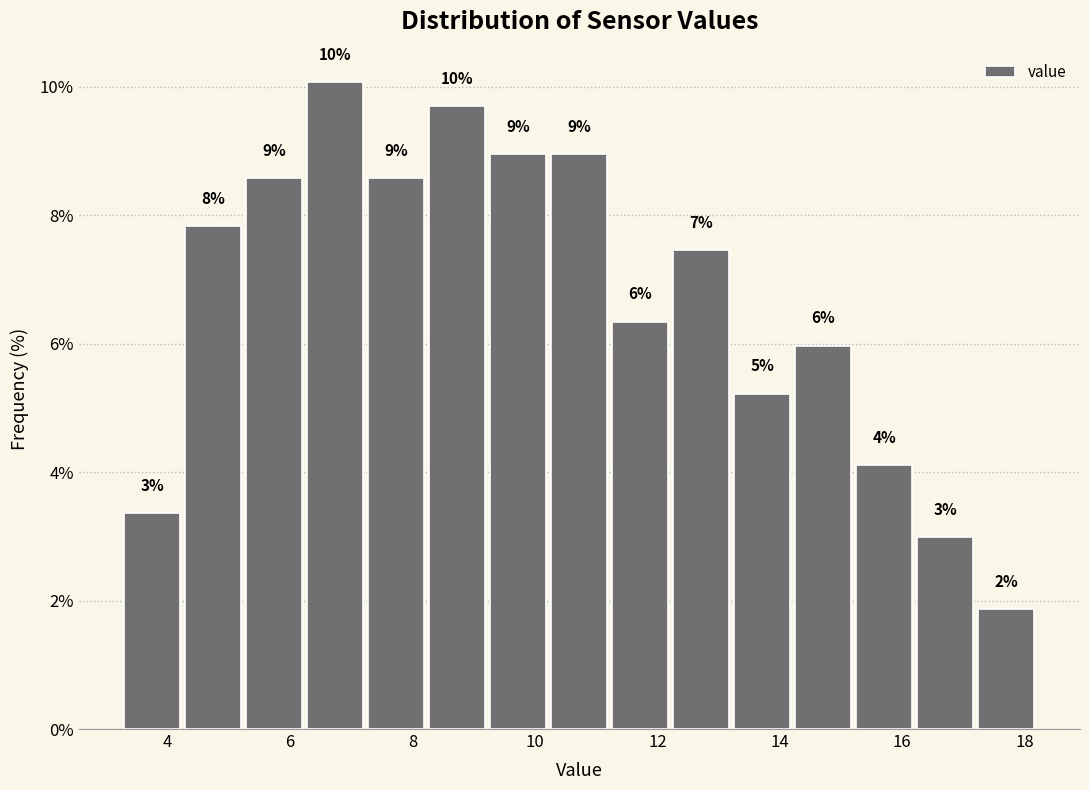

Over which range of the x-axis is the bar tallest?

6.2 to 7.2